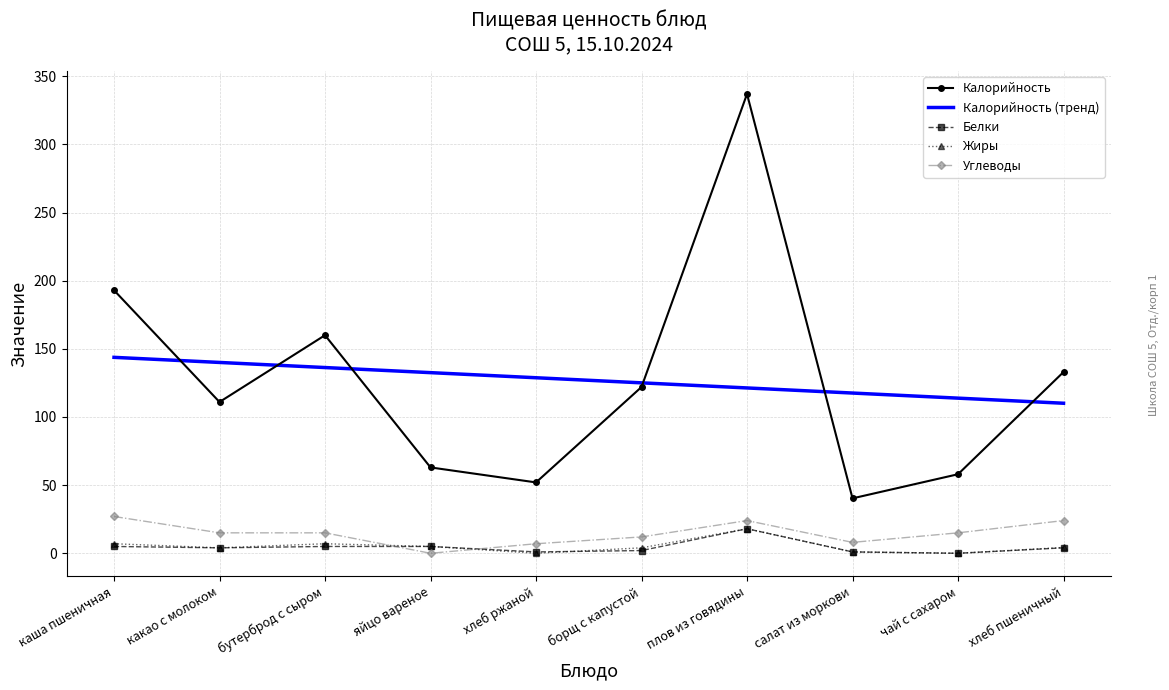

What value does the Калорийность (тренд) series have at бутерброд с сыром?

136.3